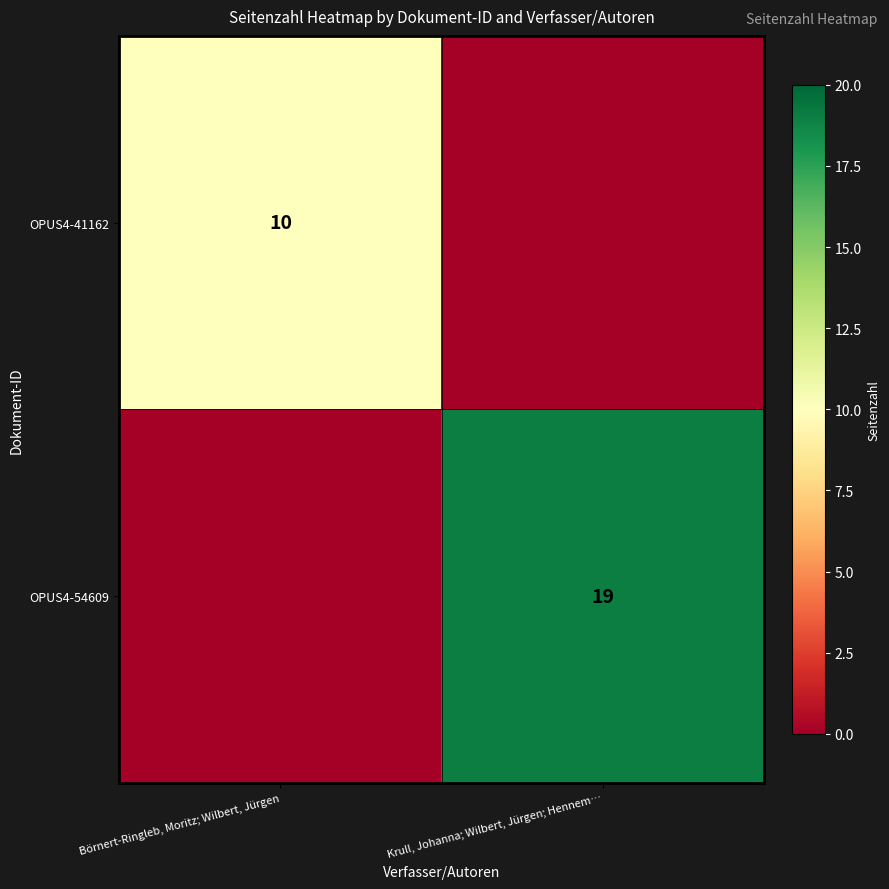

The OPUS4-54609 series shows 19 at Krull, Johanna; Wilbert, Jürgen; Hennem…. True or false?

True